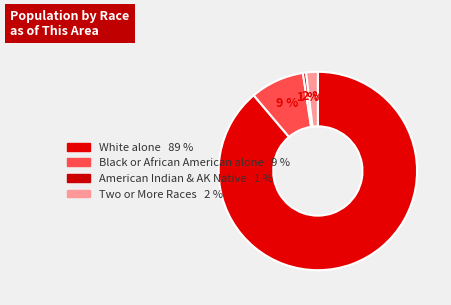

How many segments does this pie chart have?

4